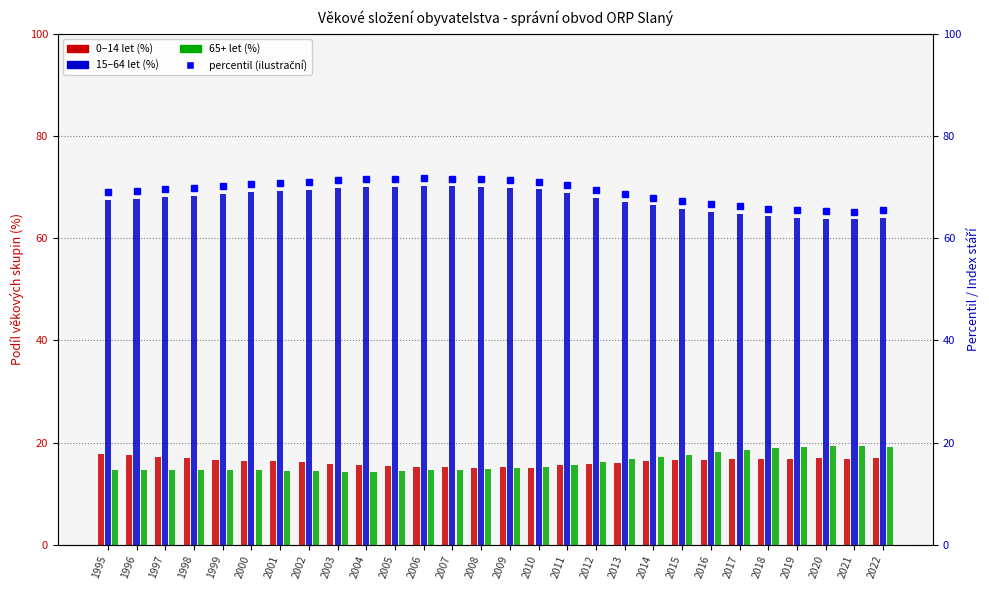

How many data points in 0-14 are above 16?

18